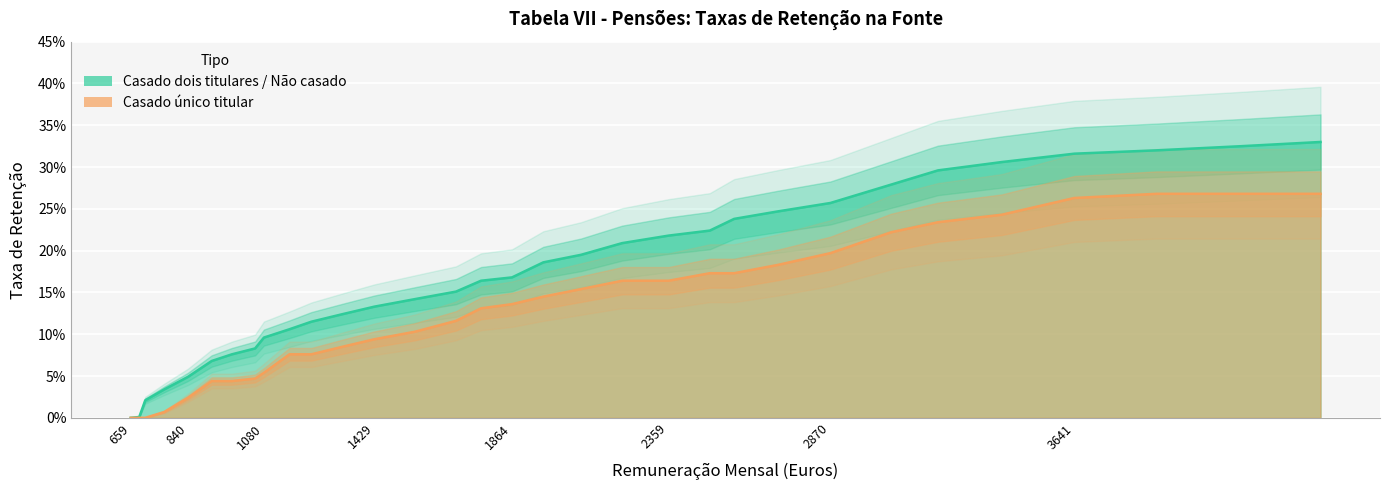

Is it true that Casado único titular equals 0.2 at 3412?

True